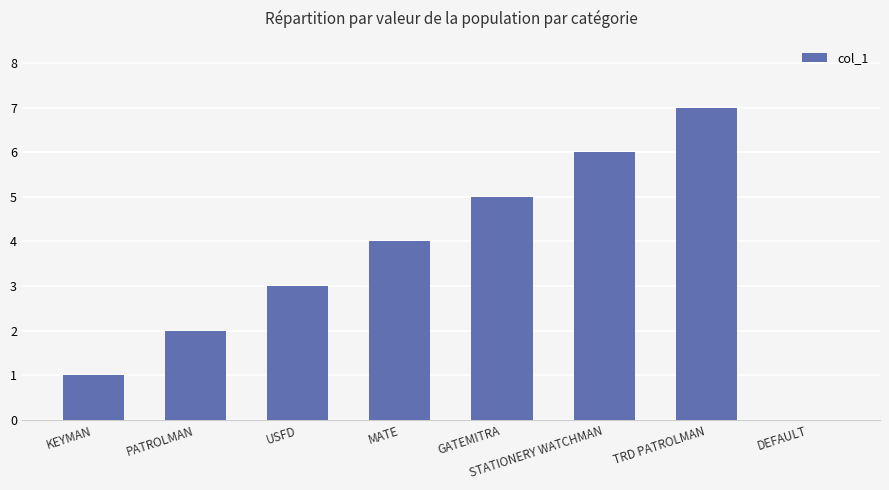

What is the sum of all values?

28